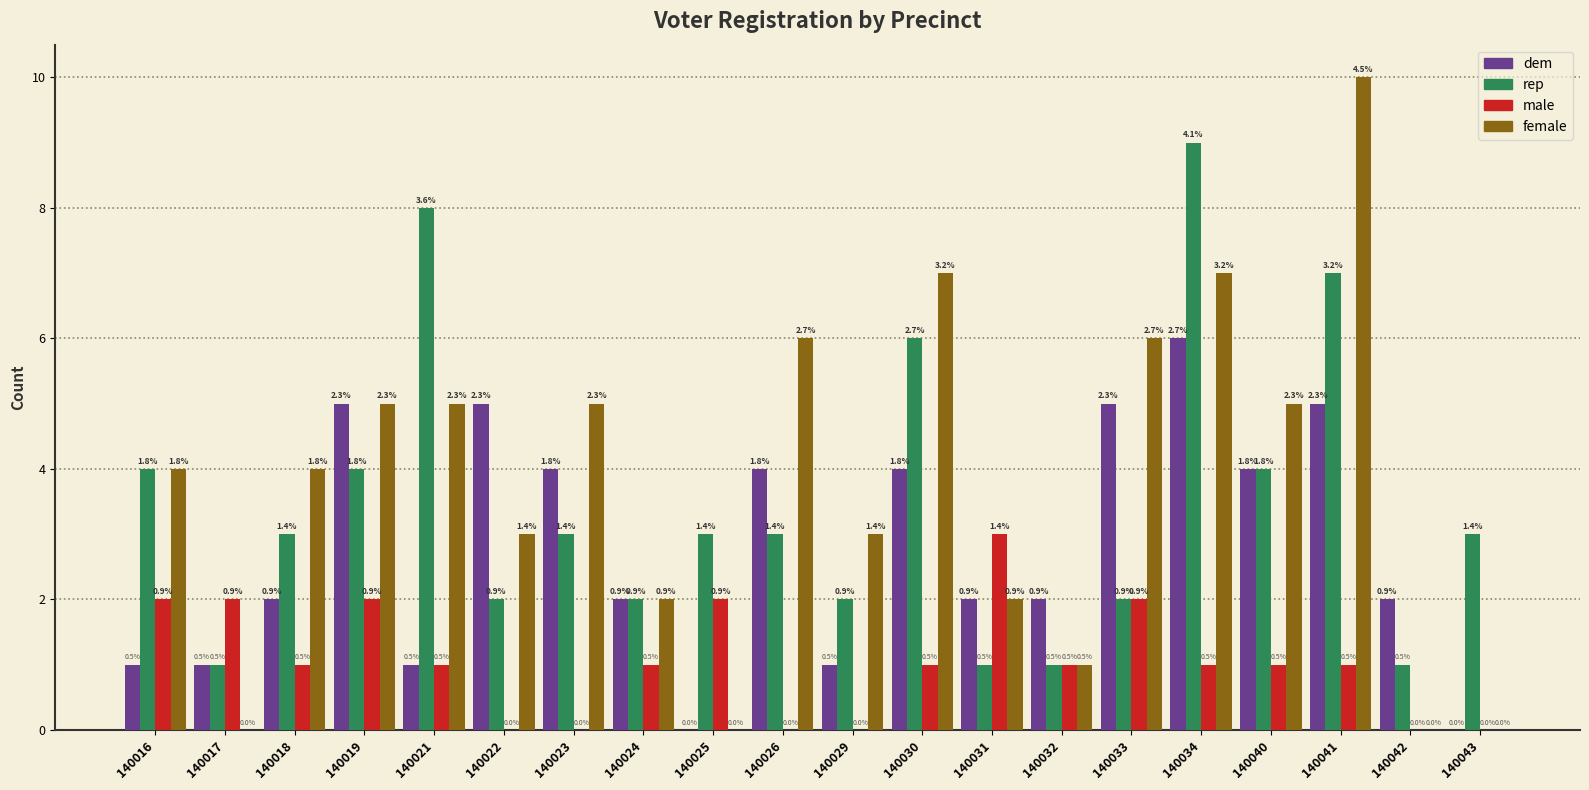

Does the chart contain stacked bars?

No